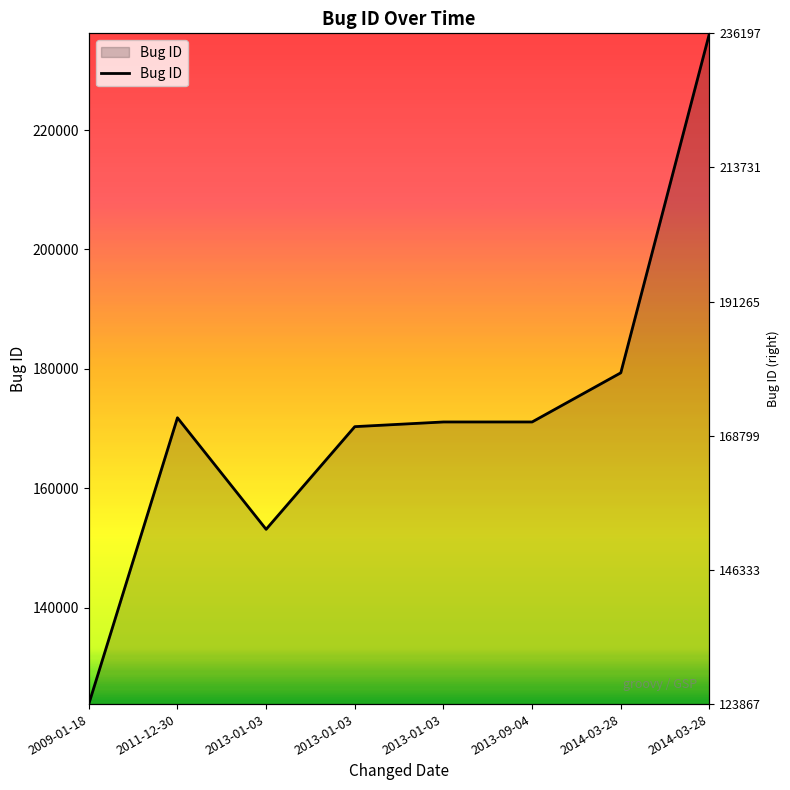

Reading left to right, transcribe all the data shown in this chart.

2009-01-18=123867	2011-12-30=171816	2013-01-03=153135	2013-01-03=170330	2013-01-03=171114	2013-09-04=171115	2014-03-28=179344	2014-03-28=236197